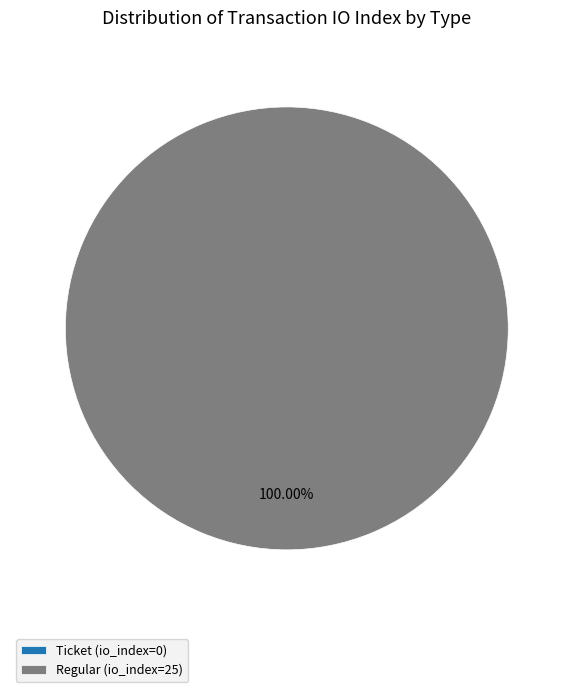

Do Regular (io_index=25) and Ticket (io_index=0) together represent more than half of the pie?

Yes